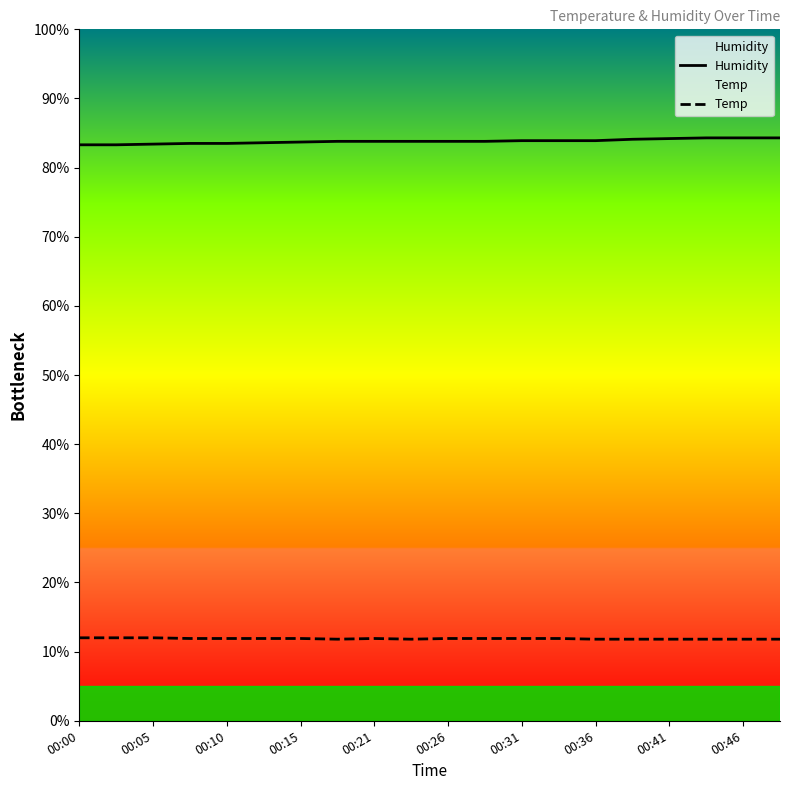

What is the difference between the highest and lowest values at 00:36?

72.1